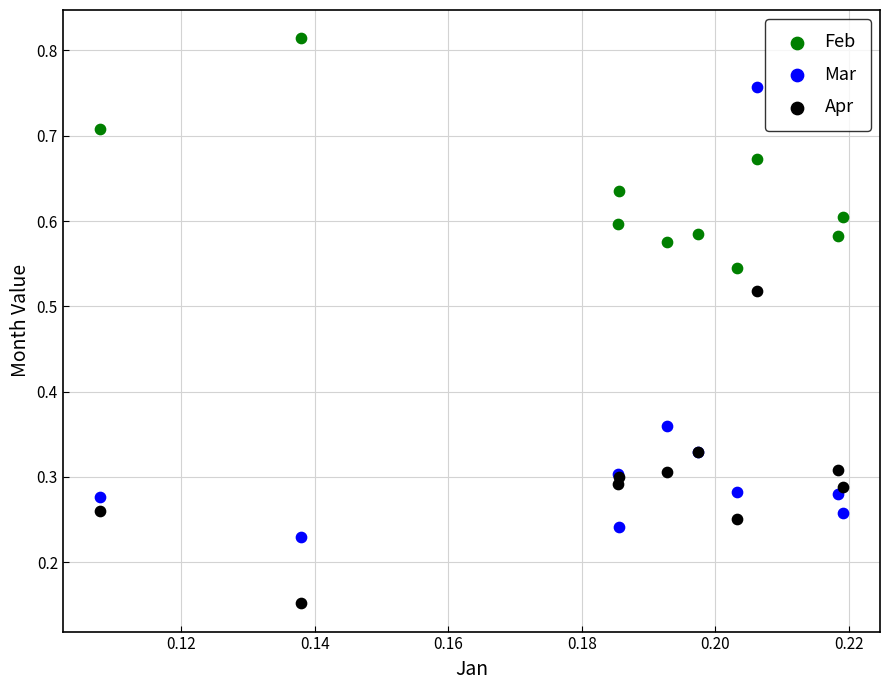

Which series contains the highest Y value?

Feb